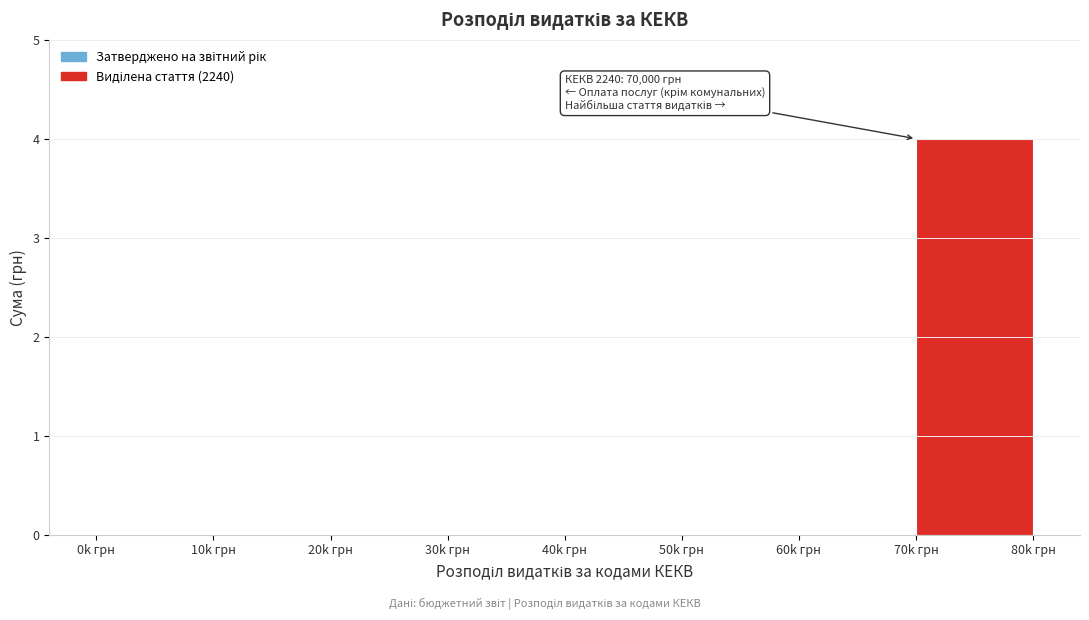

Reading left to right, extract all data points from this chart.

0k грн=0	10k грн=0	20k грн=0	30k грн=0	40k грн=0	50k грн=0	60k грн=0	70k грн=4